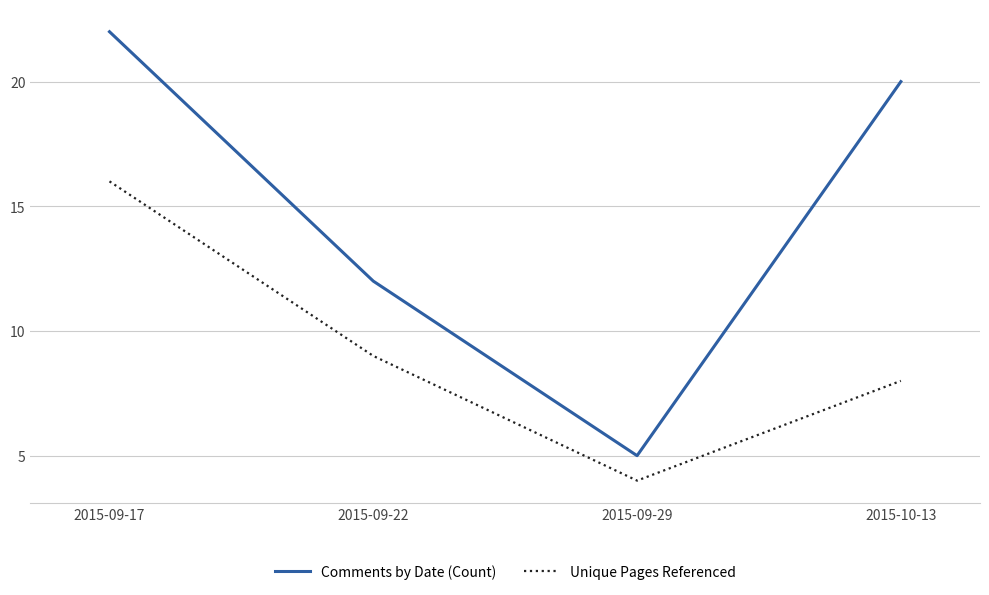

What is the approximate value of Comments by Date (Count) at 2015-10-13, to the nearest 5?

20